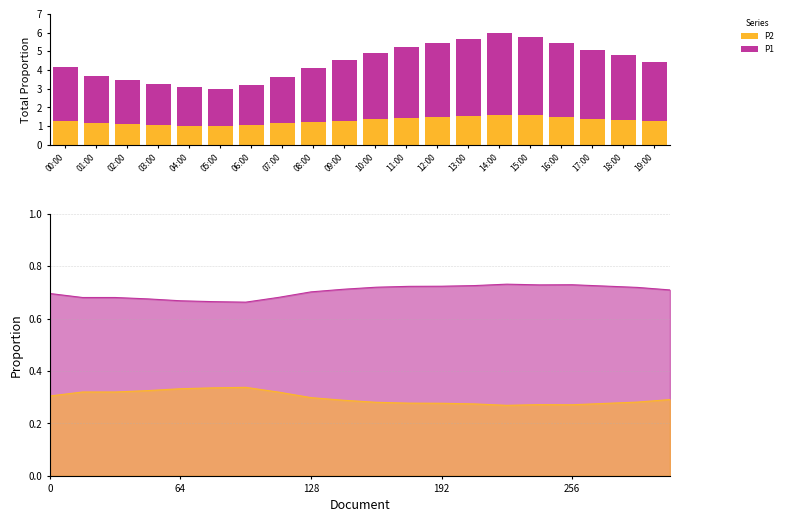

At which label does P2 reach its minimum?

05:00